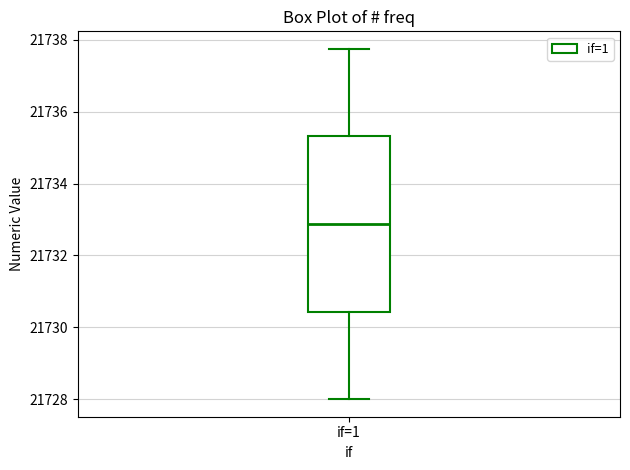

Where does the upper whisker of the box for if=1 end on the y-axis? The values are not printed on the chart, so give them approximately, as read against the axis.

21737.8